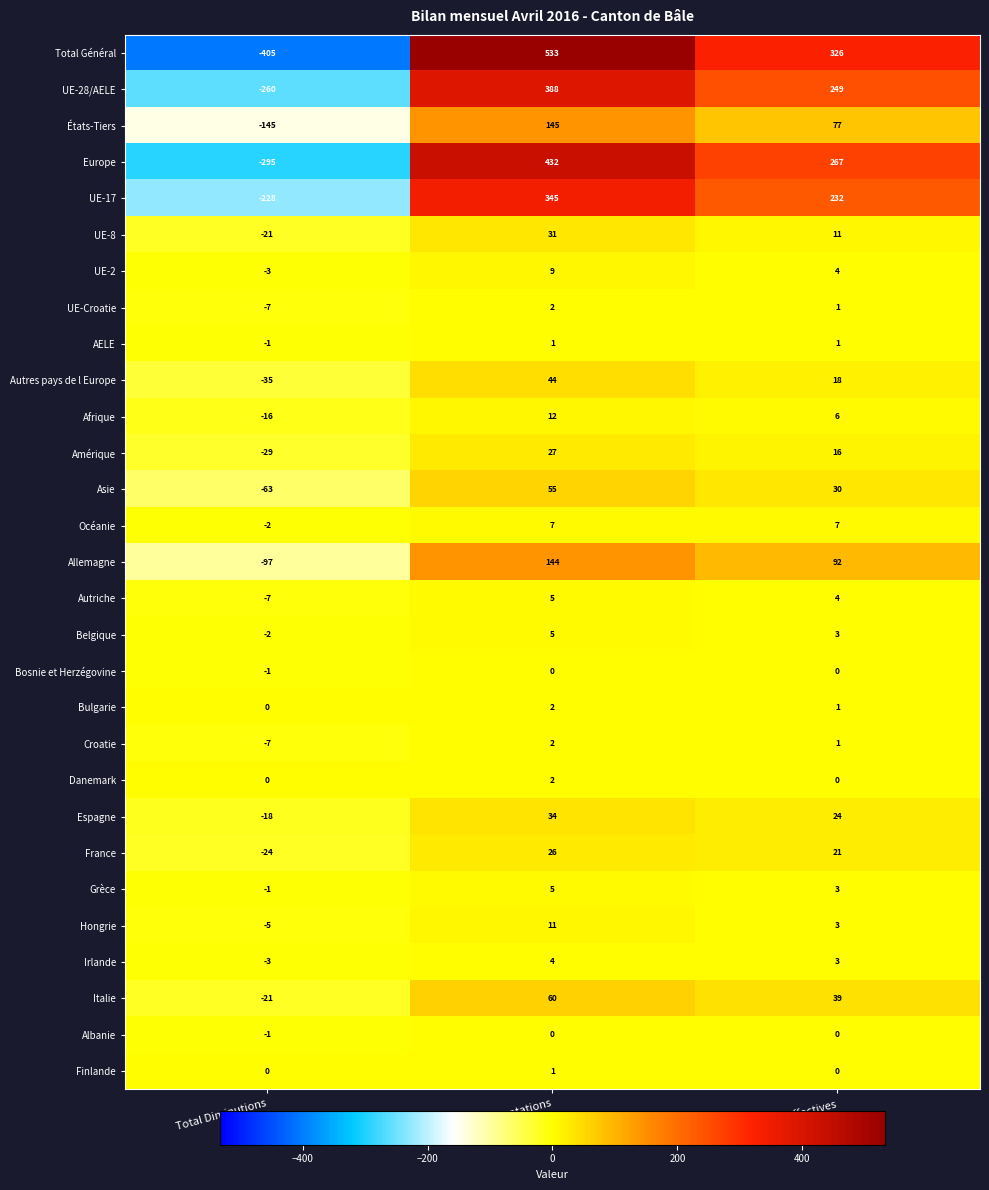

Which series has the widest spread of values?

Total Général